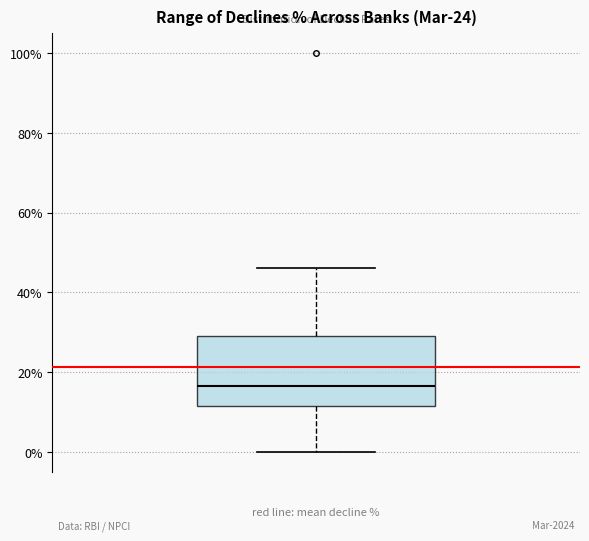

Where does the upper whisker of the box end on the y-axis? The values are not printed on the chart, so give them approximately, as read against the axis.

46